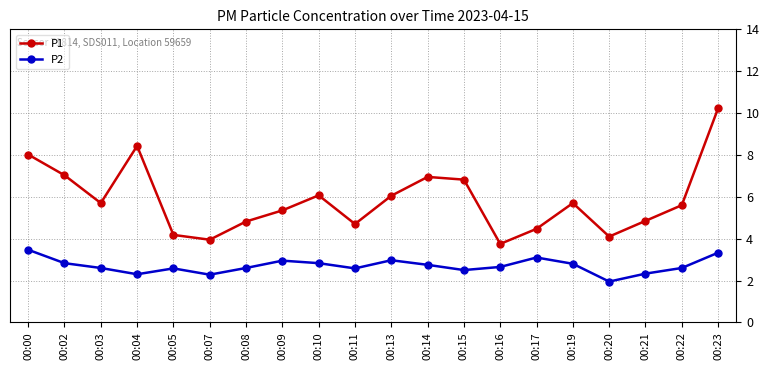

At which category does P2 reach its first local valley?

00:04